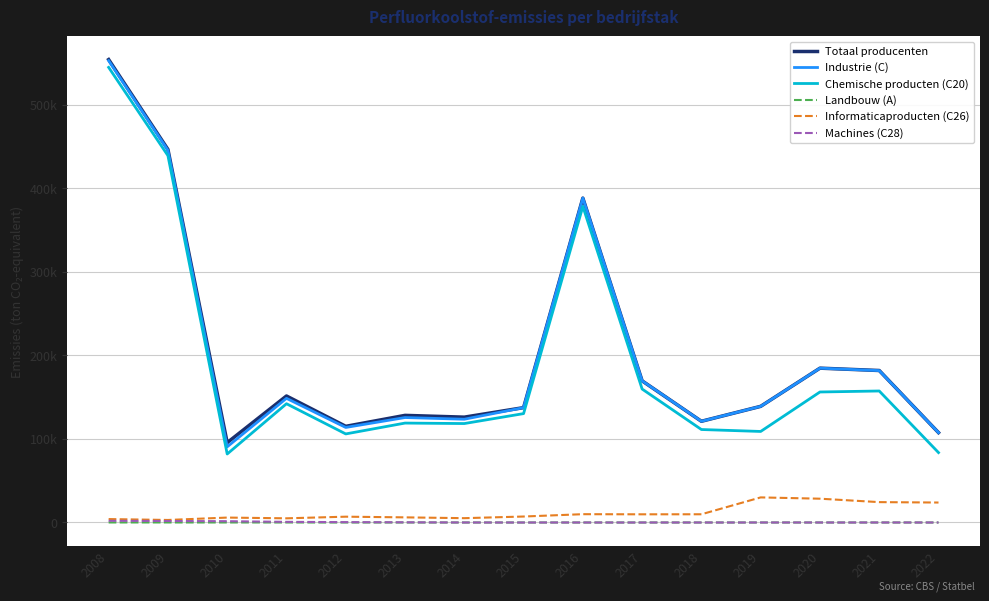

Which category has the highest value in the Industrie (C) series?

2008